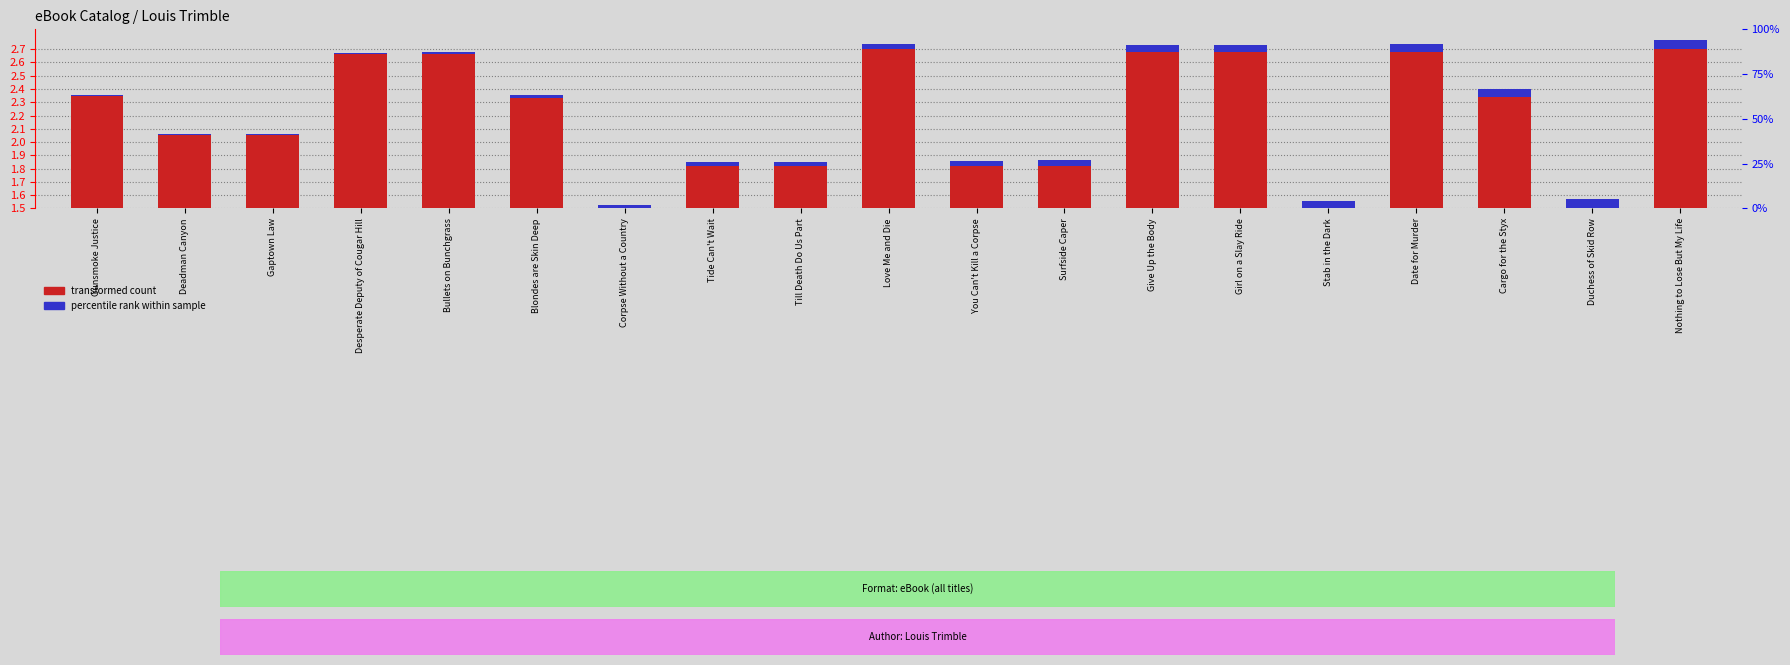

Rank the series by their maximum value, from highest to lowest.

transformed count, percentile rank within sample